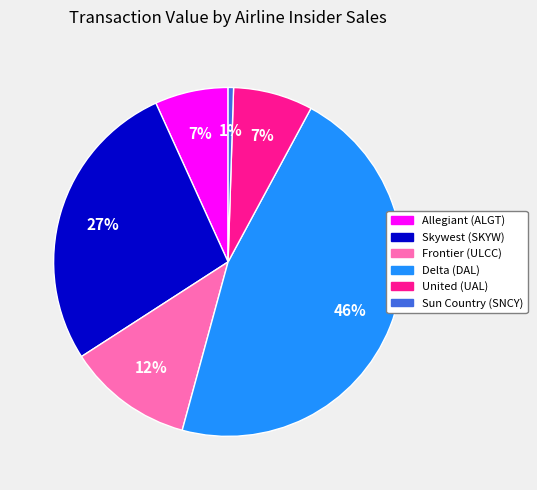

Does any single category account for the majority?

No